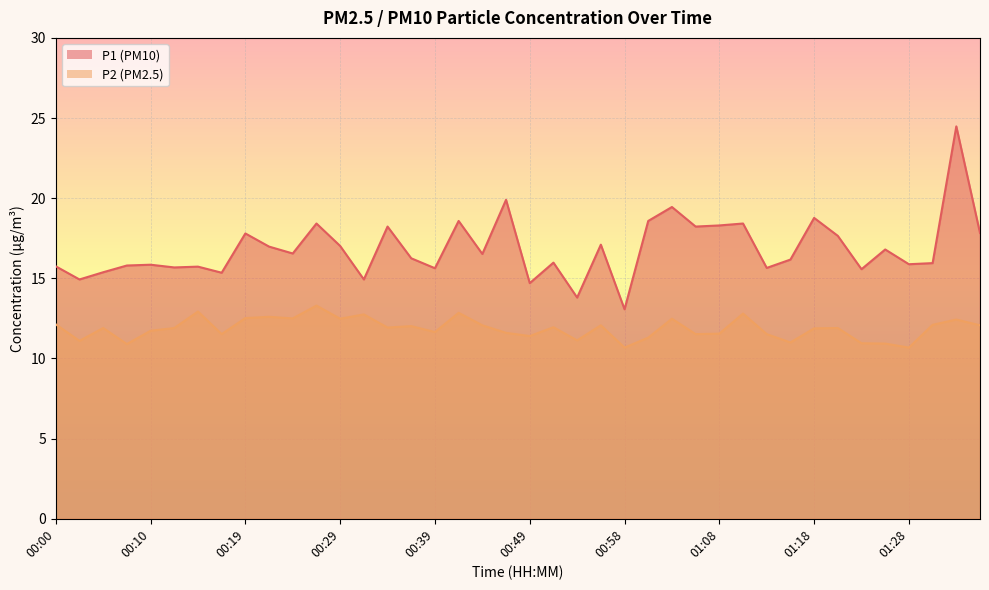

At how many categories does at least one series exceed 20?

1